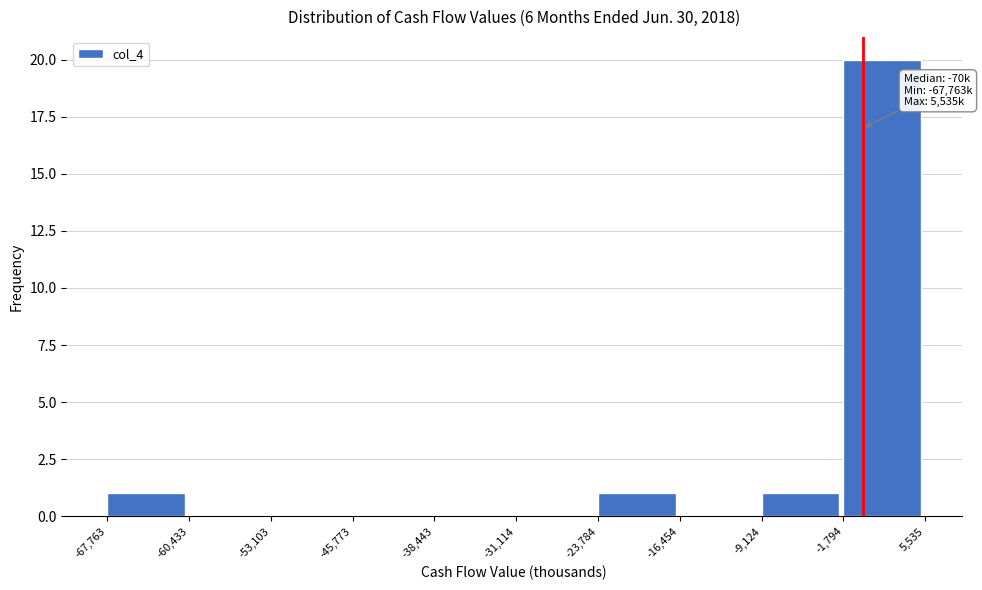

Over which range of the x-axis is the bar tallest?

-1,794 to 5,535